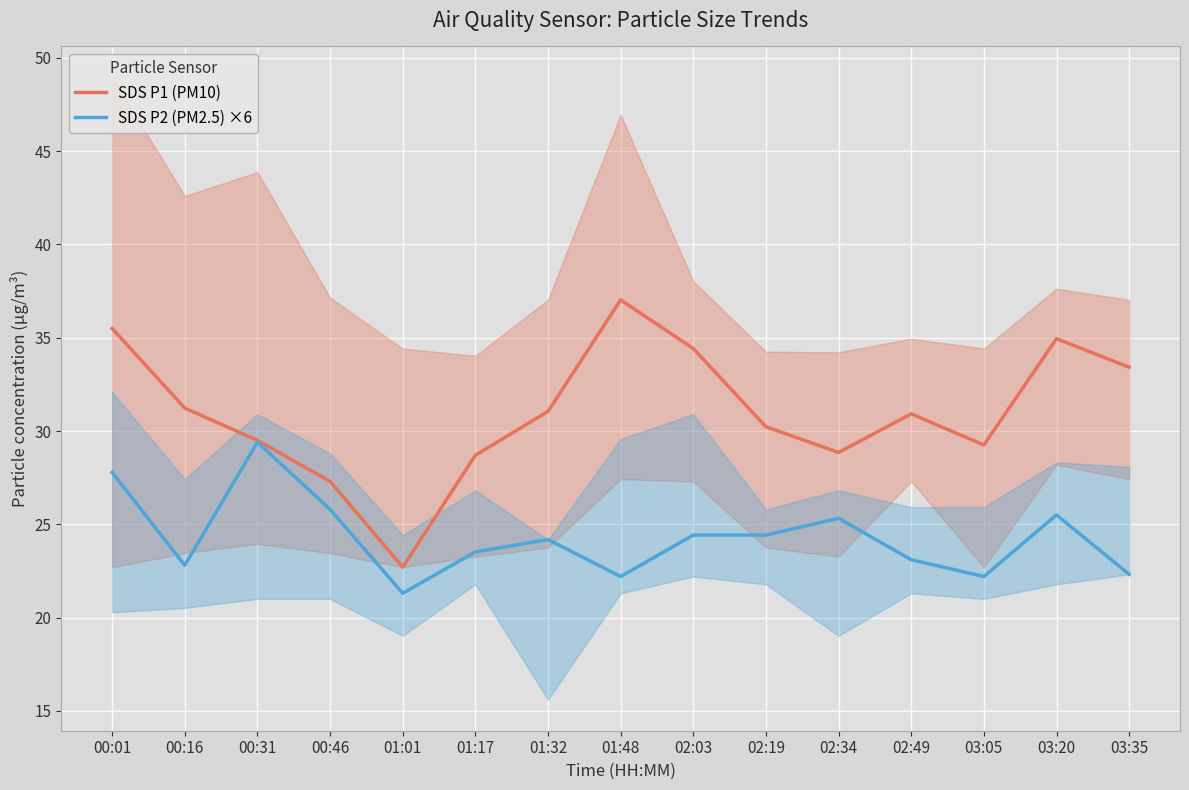

What is the sum of the SDS P2 (PM2.5) ×6 values at 03:05 and 01:17?

45.7